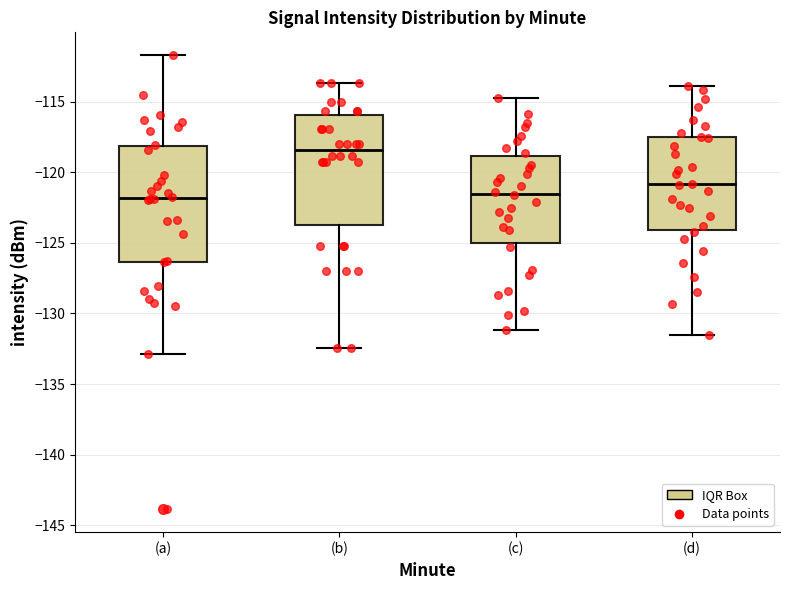

Reading left to right, transcribe this box plot: for each box, give where its median line is, the range the box spans, and where its two whiskers end, as read against the y-axis. The values are not printed on the chart, so give them approximately, as read against the axis.

(a): median -122.0, box -126.5 to -118.0, whiskers -133.0 to -111.5
(b): median -118.5, box -123.5 to -116.0, whiskers -132.5 to -113.5
(c): median -121.5, box -125.0 to -119.0, whiskers -131.0 to -114.5
(d): median -121.0, box -124.0 to -117.5, whiskers -131.5 to -114.0